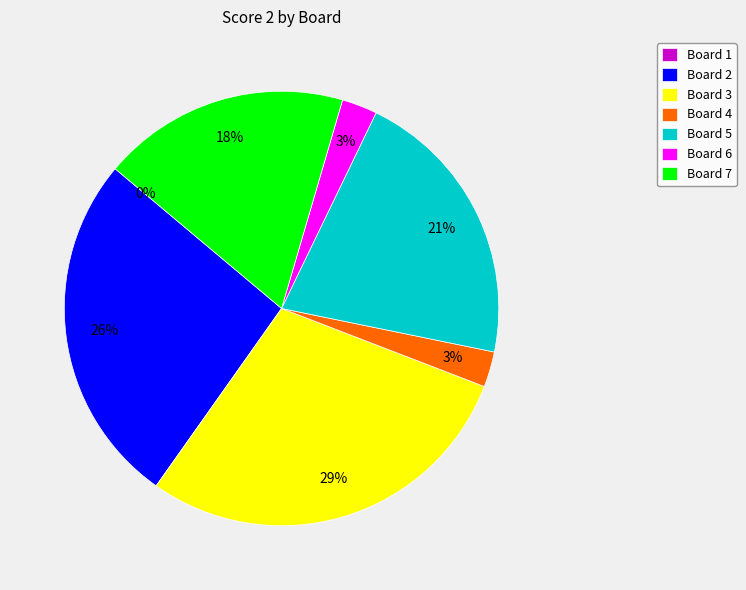

Which has a higher value, Board 6 or Board 7?

Board 7